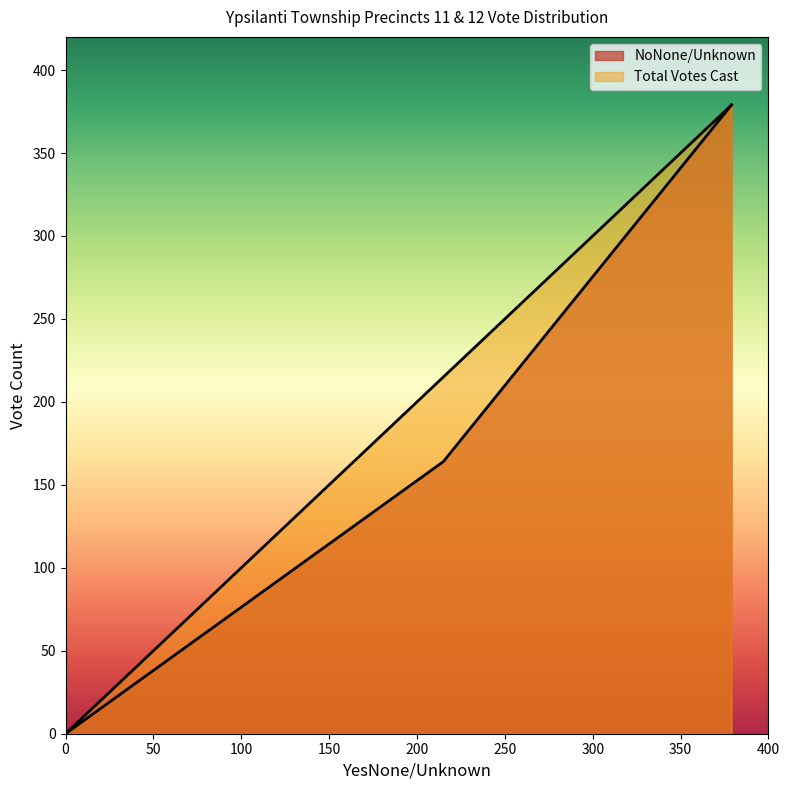

How many lines are shown in the chart?

2